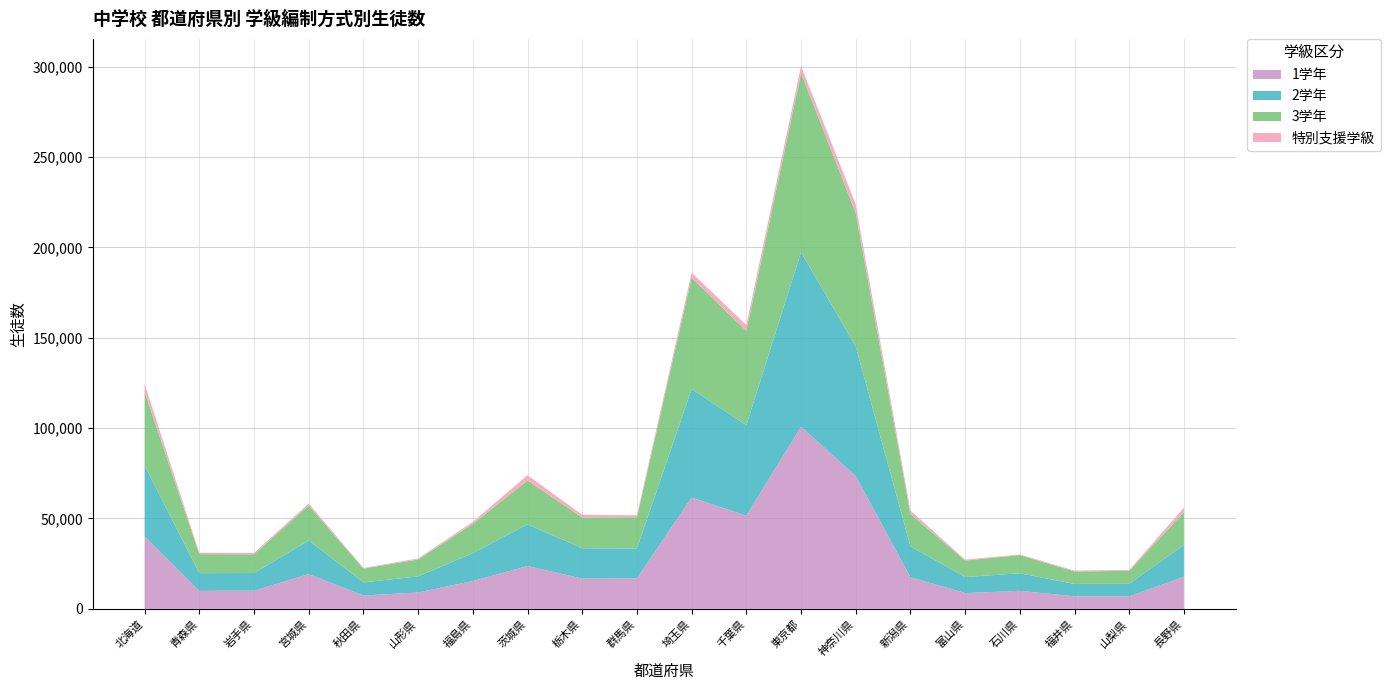

At which category is the sum across all series the highest?

東京都